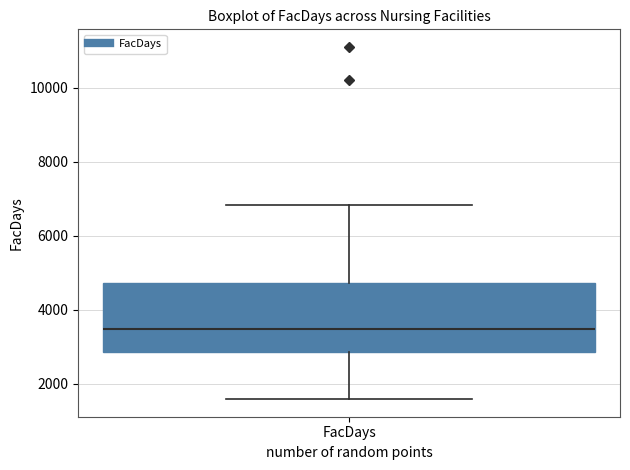

Transcribe this box plot: give where the median line is, the range the box spans, and where the two whiskers end, as read against the y-axis. The values are not printed on the chart, so give them approximately, as read against the axis.

median 3400, box 2800 to 4800, whiskers 1600 to 6800